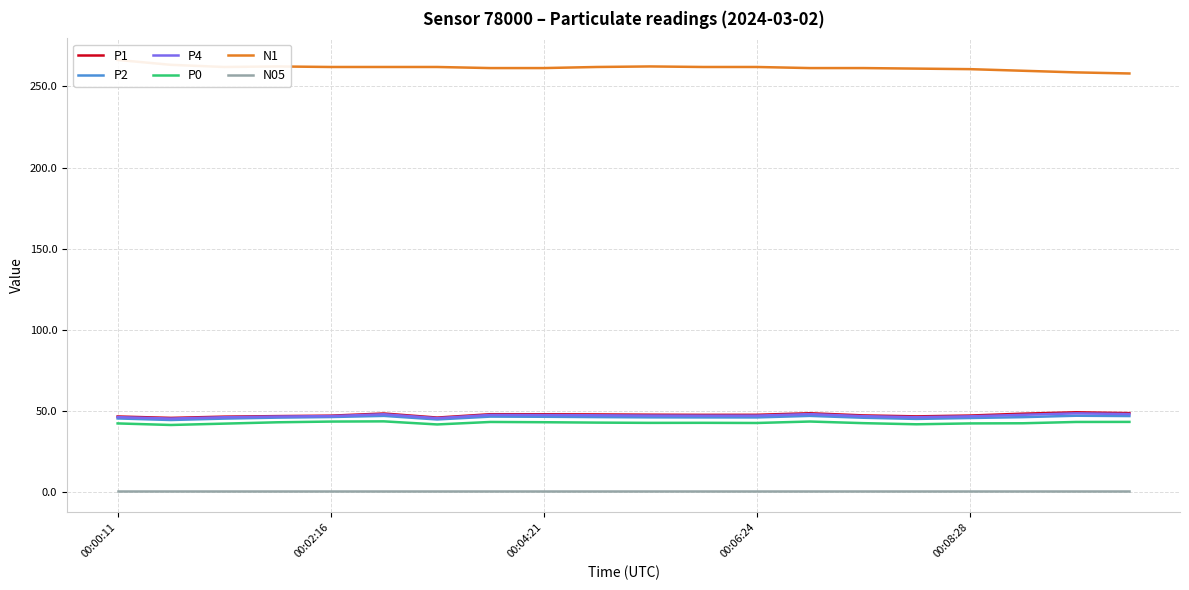

True or false: P1 and N05 intersect in this chart.

False